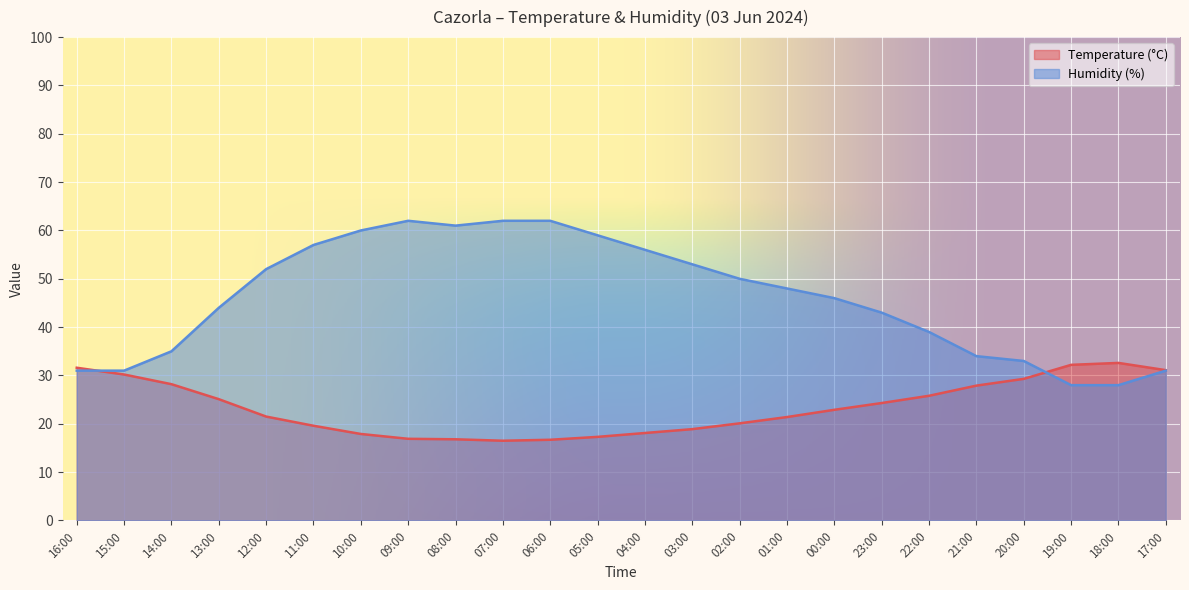

What is the total value across all series at 09:00?

78.9